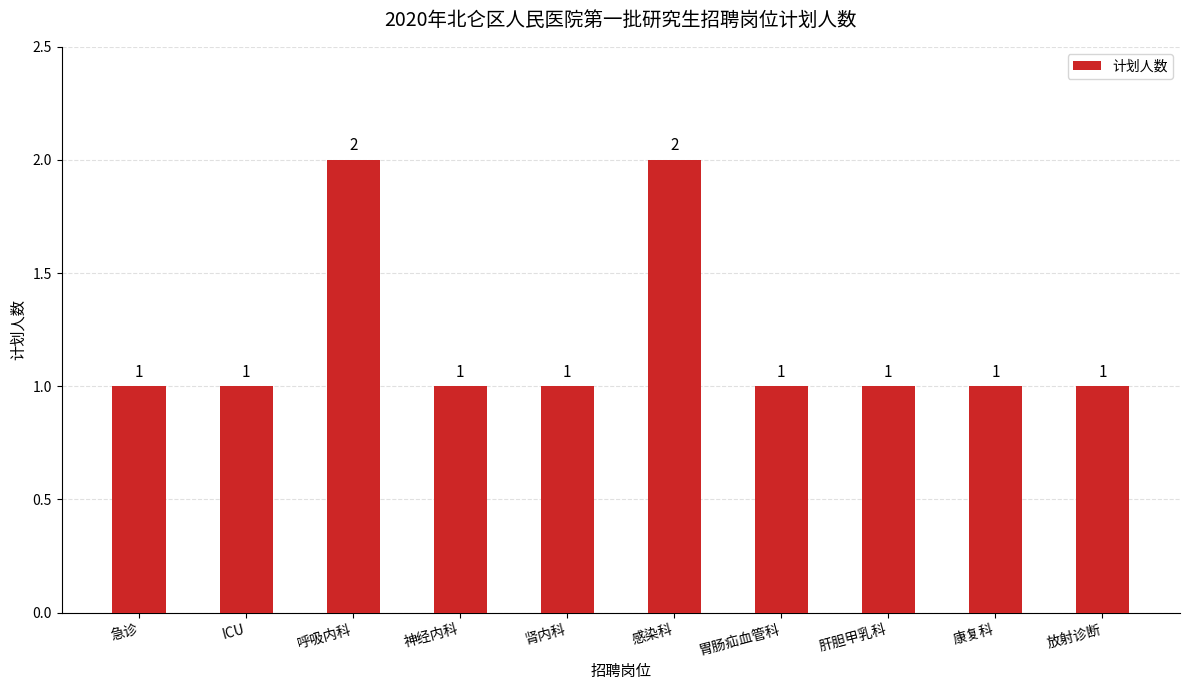

What is the ratio of the value at 康复科 to the value at 肝胆甲乳科?

1.0